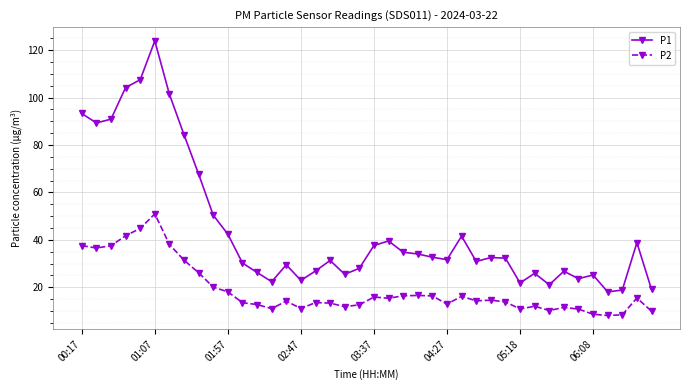

What is the average value of the P2 series?

18.9